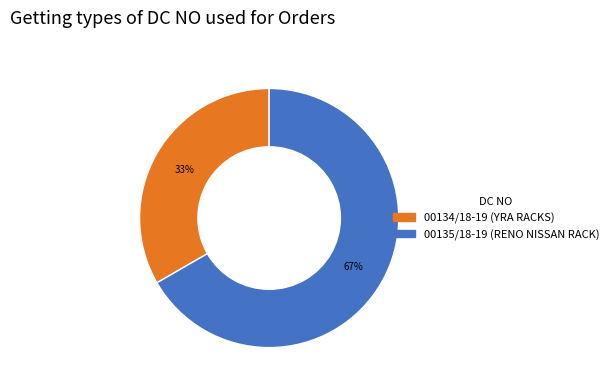

The 00135/18-19 slice represents 67% of the pie. True or false?

True